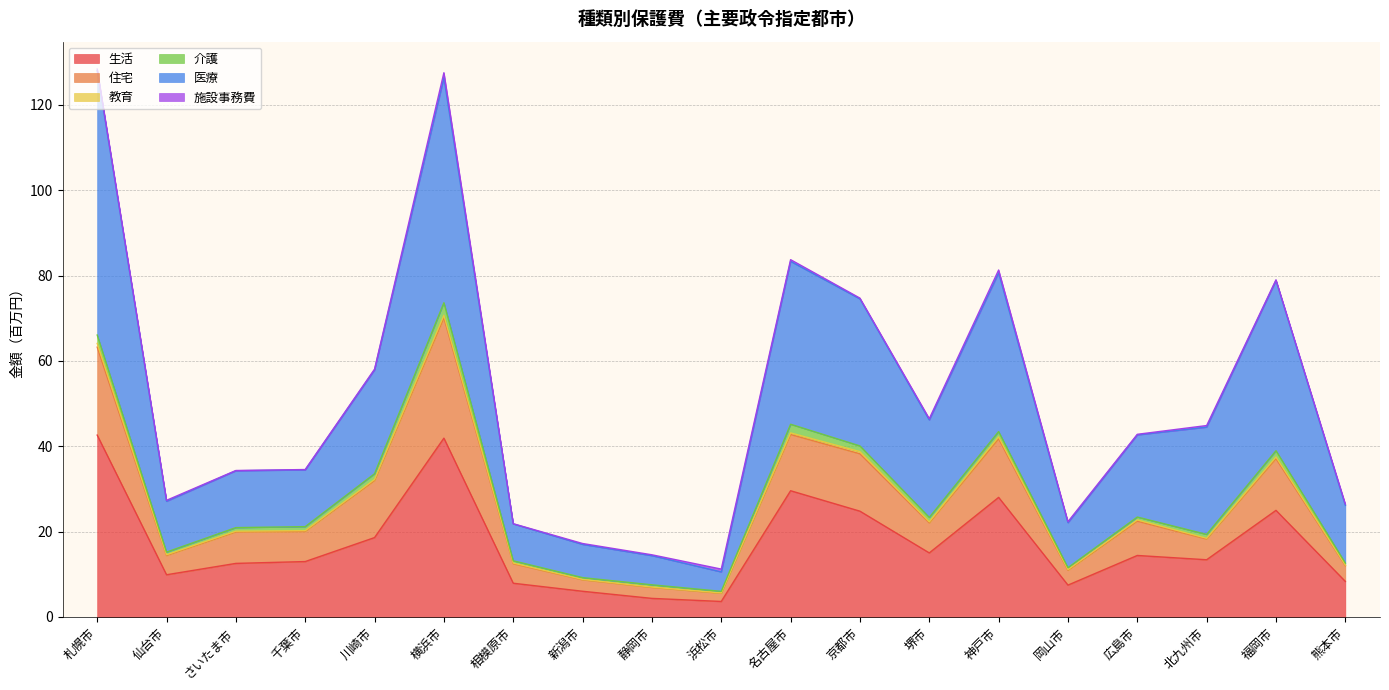

Between 新潟市 and 堺市, which series saw the biggest shift?

医療